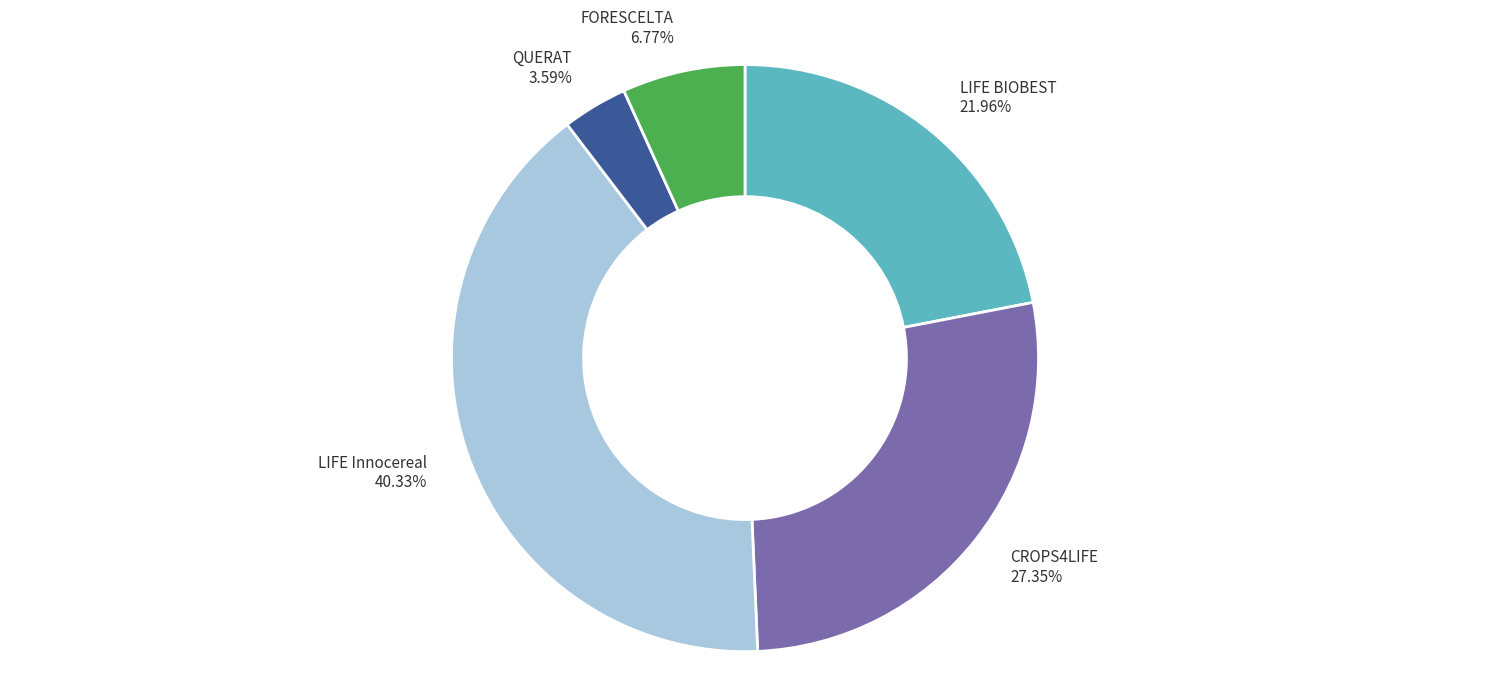

Approximately how many times larger is the value at QUERAT compared to LIFE Innocereal?

0.1